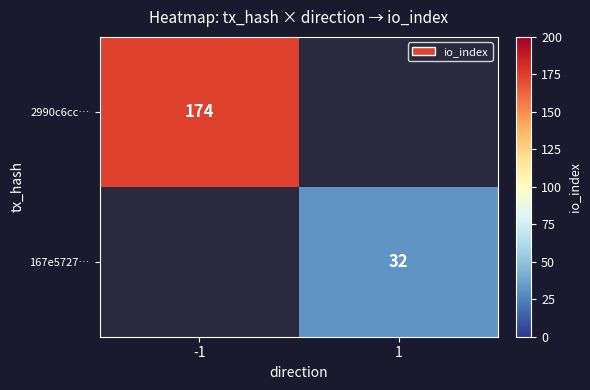

The value of 167e5727… at 1 is 57. True or false?

False